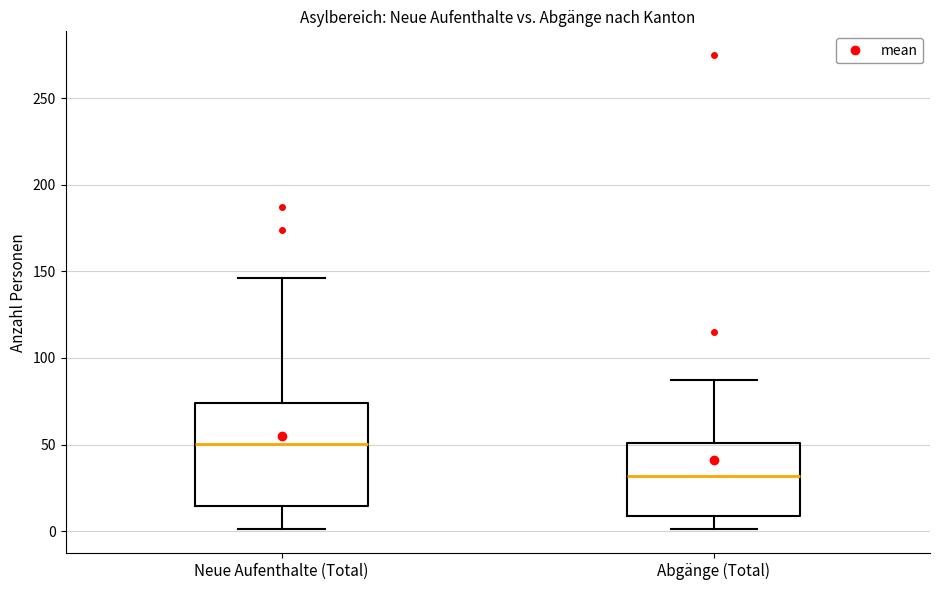

Which box is the tallest, from its lower edge to its upper edge?

Neue Aufenthalte (Total)